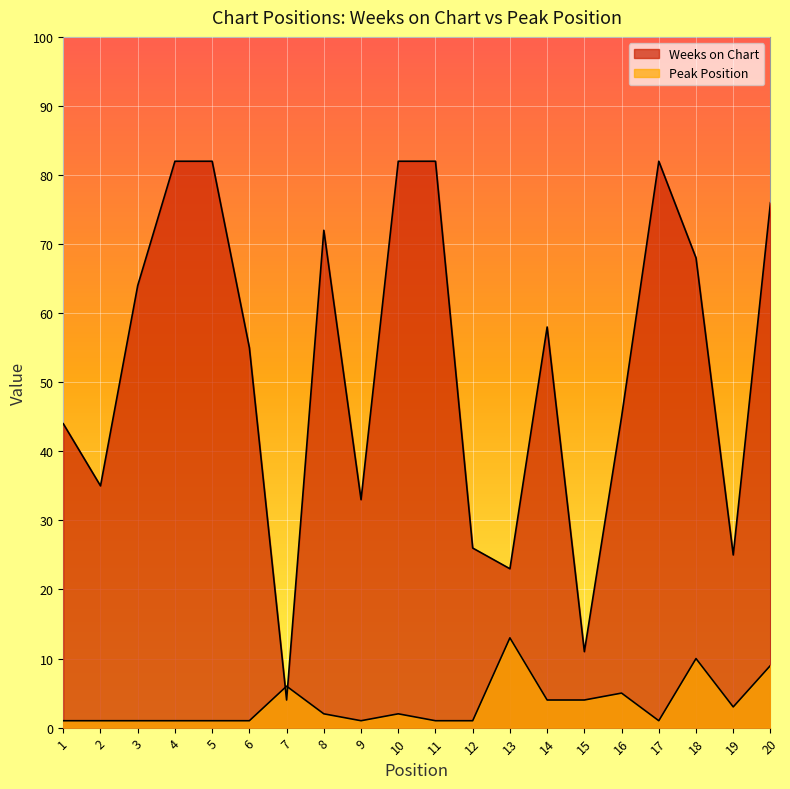

What is the difference between the second highest and second lowest values in the Peak Position series?

9